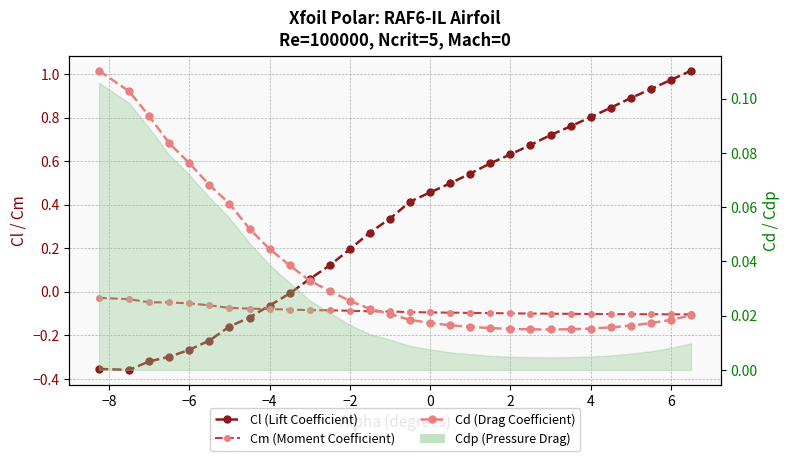

How many interior local valleys does the Cd series have?

1